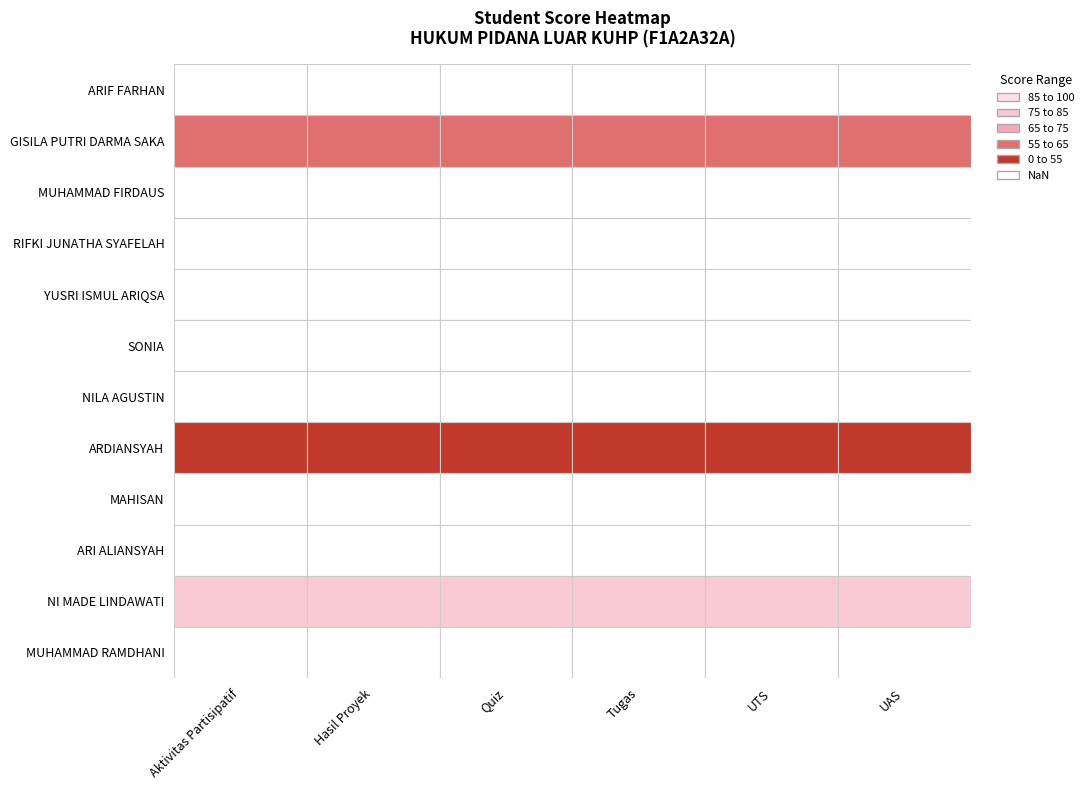

Reading left to right, transcribe all the data shown in this chart.

Aktivitas Partisipatif: ARIF FARHAN=0	GISILA PUTRI DARMA SAKA=64	MUHAMMAD FIRDAUS=0	RIFKI JUNATHA SYAFELAH=0	YUSRI ISMUL ARIQSA=0	SONIA=0	NILA AGUSTIN=0	ARDIANSYAH=53	MAHISAN=0	ARI ALIANSYAH=0	NI MADE LINDAWATI=82	MUHAMMAD RAMDHANI=0
Hasil Proyek: ARIF FARHAN=0	GISILA PUTRI DARMA SAKA=64	MUHAMMAD FIRDAUS=0	RIFKI JUNATHA SYAFELAH=0	YUSRI ISMUL ARIQSA=0	SONIA=0	NILA AGUSTIN=0	ARDIANSYAH=53	MAHISAN=0	ARI ALIANSYAH=0	NI MADE LINDAWATI=82	MUHAMMAD RAMDHANI=0
Quiz: ARIF FARHAN=0	GISILA PUTRI DARMA SAKA=64	MUHAMMAD FIRDAUS=0	RIFKI JUNATHA SYAFELAH=0	YUSRI ISMUL ARIQSA=0	SONIA=0	NILA AGUSTIN=0	ARDIANSYAH=53	MAHISAN=0	ARI ALIANSYAH=0	NI MADE LINDAWATI=82	MUHAMMAD RAMDHANI=0
Tugas: ARIF FARHAN=0	GISILA PUTRI DARMA SAKA=64	MUHAMMAD FIRDAUS=0	RIFKI JUNATHA SYAFELAH=0	YUSRI ISMUL ARIQSA=0	SONIA=0	NILA AGUSTIN=0	ARDIANSYAH=53	MAHISAN=0	ARI ALIANSYAH=0	NI MADE LINDAWATI=82	MUHAMMAD RAMDHANI=0
UTS: ARIF FARHAN=0	GISILA PUTRI DARMA SAKA=64	MUHAMMAD FIRDAUS=0	RIFKI JUNATHA SYAFELAH=0	YUSRI ISMUL ARIQSA=0	SONIA=0	NILA AGUSTIN=0	ARDIANSYAH=53	MAHISAN=0	ARI ALIANSYAH=0	NI MADE LINDAWATI=82	MUHAMMAD RAMDHANI=0
UAS: ARIF FARHAN=0	GISILA PUTRI DARMA SAKA=64	MUHAMMAD FIRDAUS=0	RIFKI JUNATHA SYAFELAH=0	YUSRI ISMUL ARIQSA=0	SONIA=0	NILA AGUSTIN=0	ARDIANSYAH=53	MAHISAN=0	ARI ALIANSYAH=0	NI MADE LINDAWATI=82	MUHAMMAD RAMDHANI=0